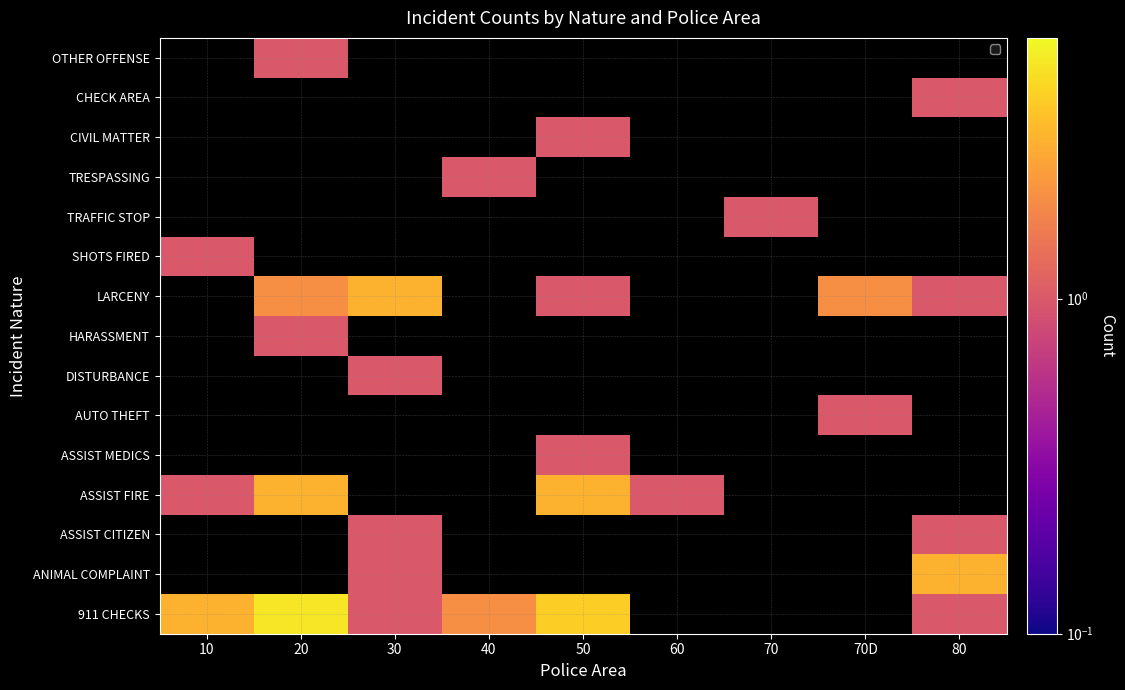

Between 70 and 70D, which is larger?

70D